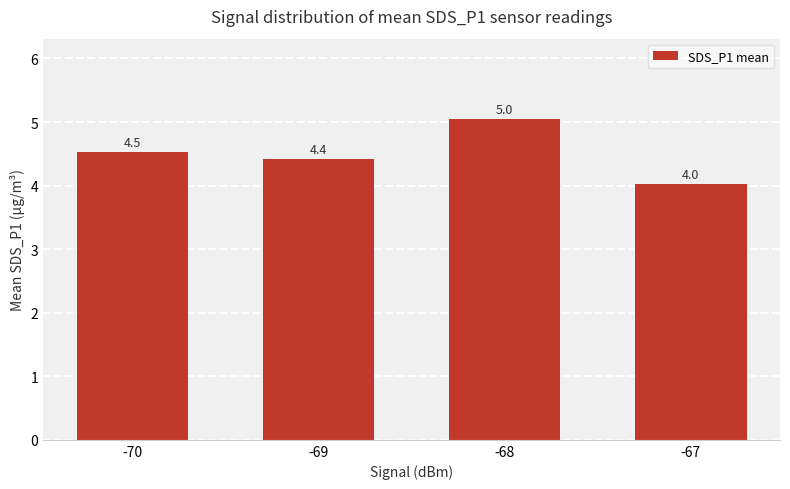

Reading left to right, what are all the values shown in this chart?

-70=4.5	-69=4.4	-68=5.0	-67=4.0